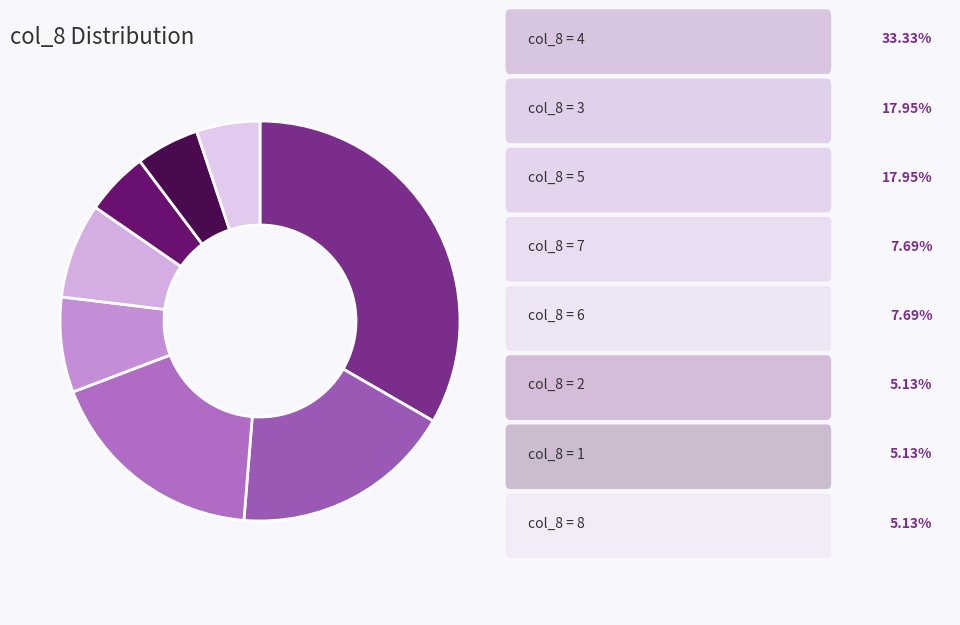

How many slices are in this pie chart?

8